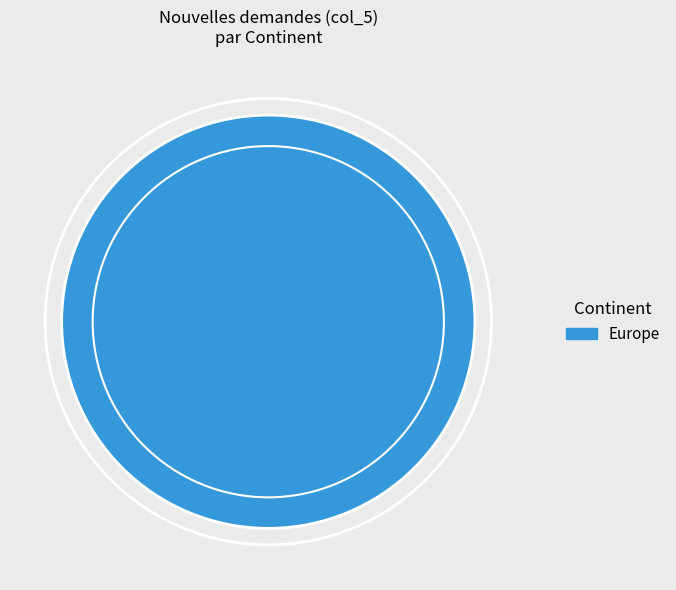

Does any single category account for the majority?

Yes